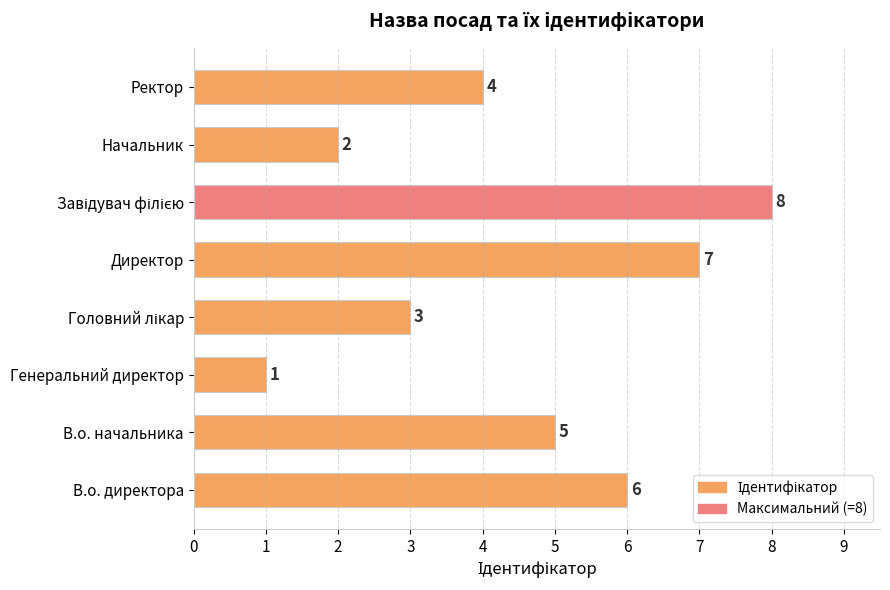

Are the bars grouped side by side (vs. stacked)?

No